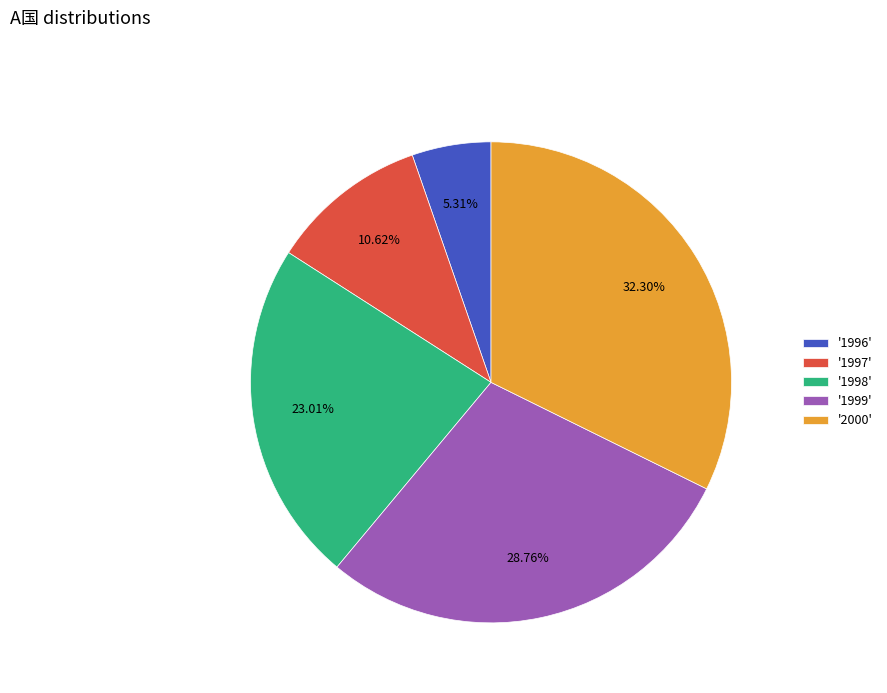

Approximately how many times larger is the value at '1998' compared to '2000'?

0.7